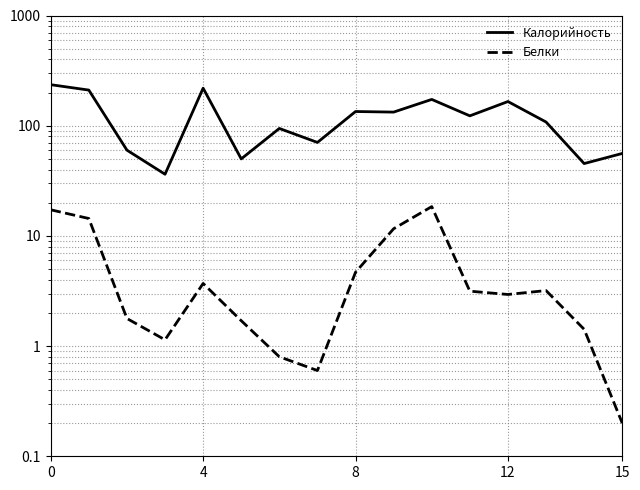

Is the value of Калорийность at 10 greater than the value of Белки at 12?

Yes